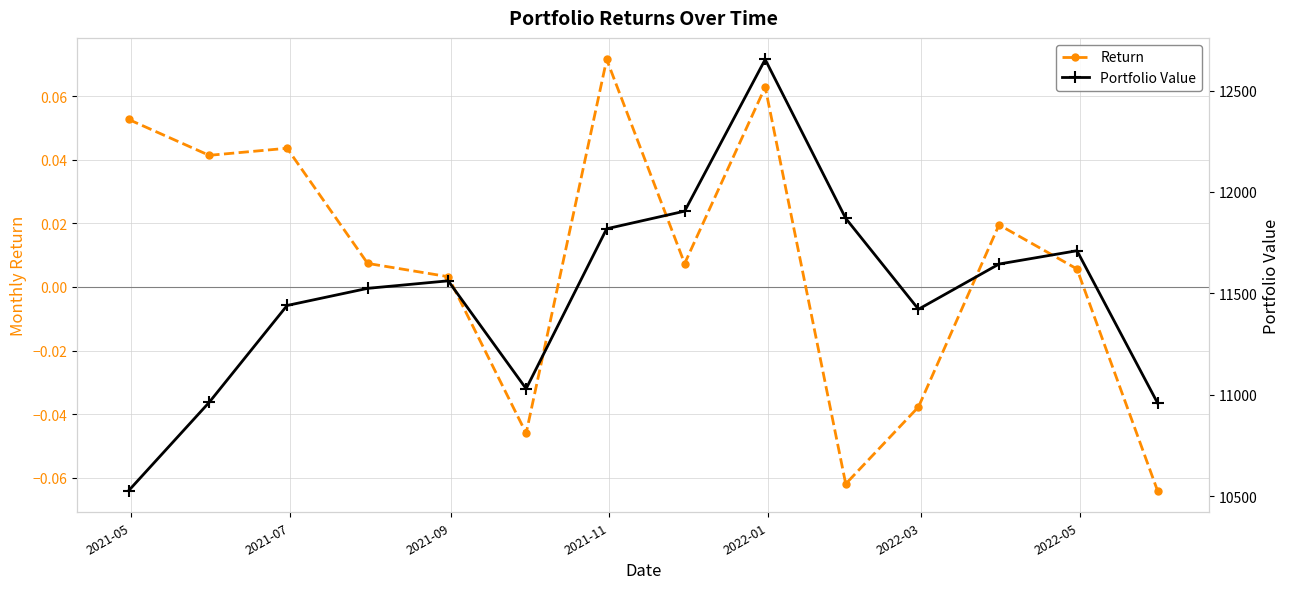

True or false: Return has more than 0 points higher than both neighbors.

True